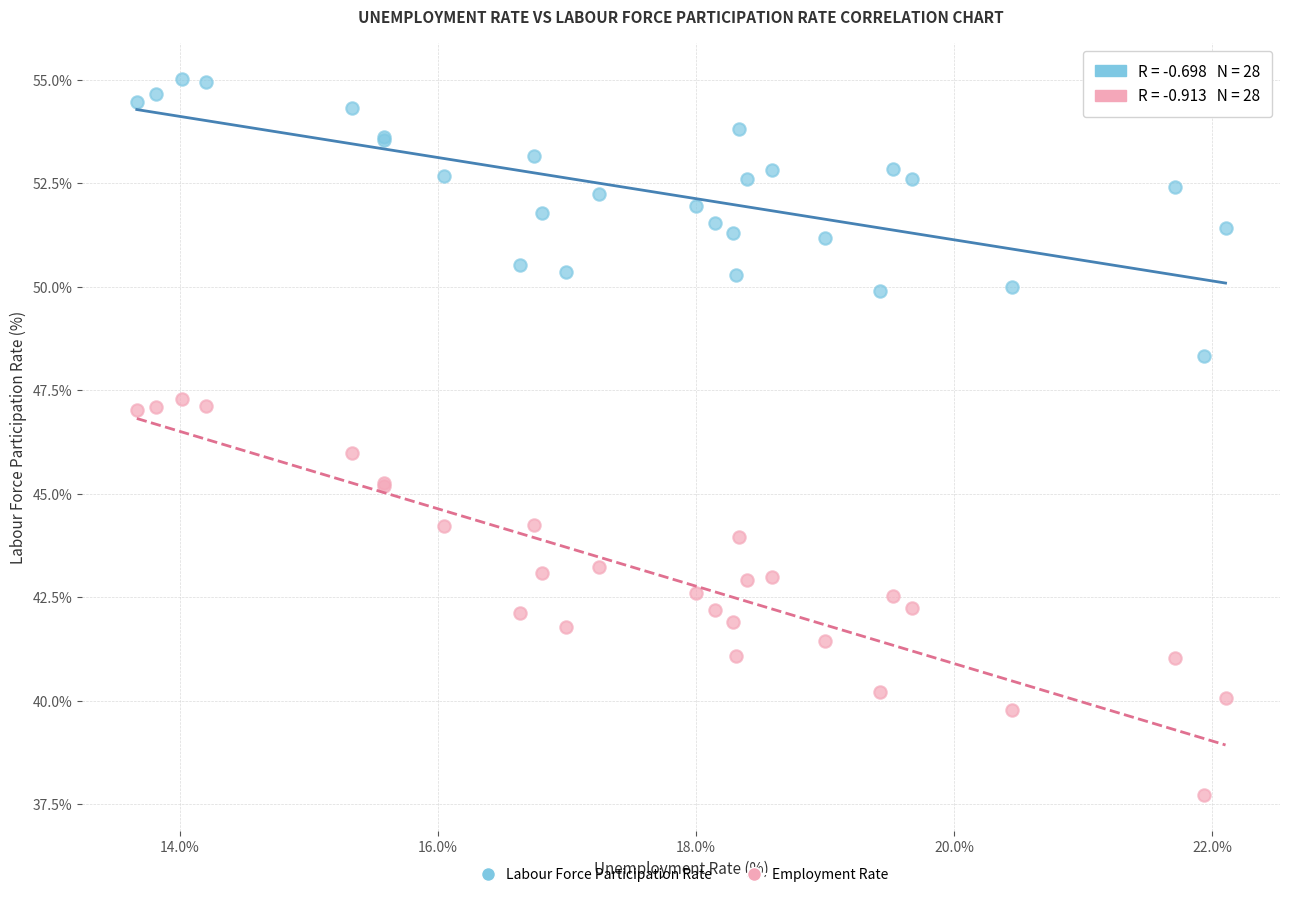

Which series has the largest Y range (max minus min)?

Employment Rate